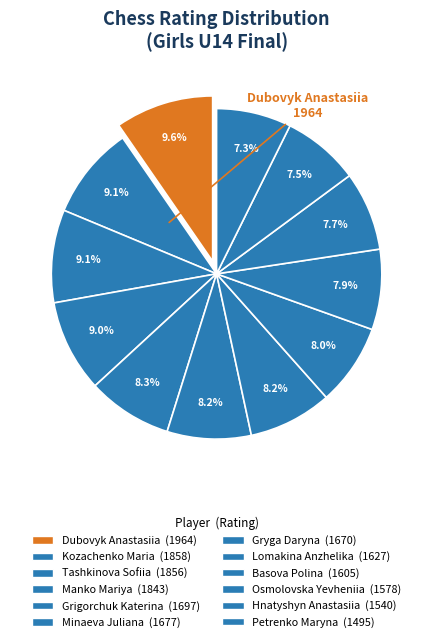

Which has a higher value, Kozachenko Maria or Grigorchuk Katerina?

Kozachenko Maria